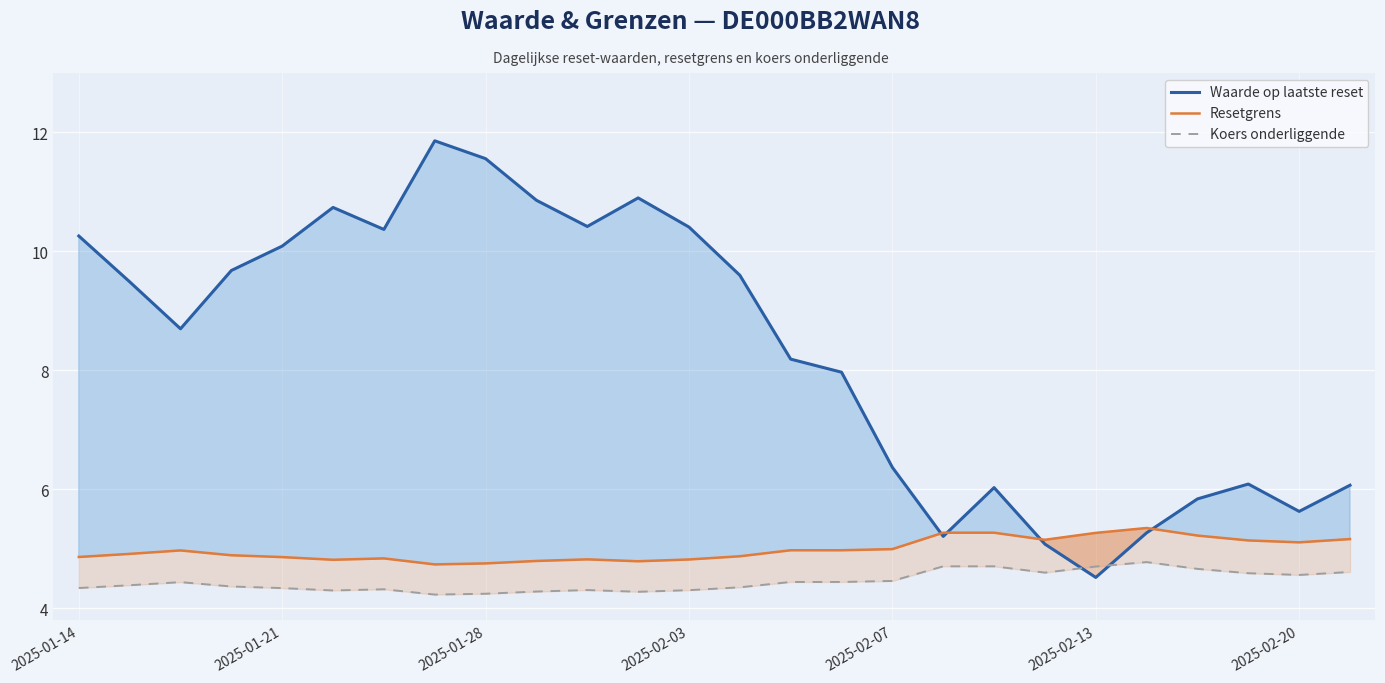

Reading left to right, transcribe all the data shown in this chart.

Waarde op laatste reset: 10.3	9.5	8.7	9.7	10.1	10.7	10.4	11.9	11.6	10.9	10.4	10.9	10.4	9.6	8.2	8.0	6.4	5.2	6.0	5.1	4.5	5.3	5.8	6.1	5.6	6.1
Resetgrens: 4.9	4.9	5.0	4.9	4.9	4.8	4.8	4.7	4.8	4.8	4.8	4.8	4.8	4.9	5.0	5.0	5.0	5.3	5.3	5.2	5.3	5.4	5.2	5.1	5.1	5.2
Koers onderliggende: 4.3	4.4	4.4	4.4	4.3	4.3	4.3	4.2	4.2	4.3	4.3	4.3	4.3	4.4	4.4	4.4	4.5	4.7	4.7	4.6	4.7	4.8	4.7	4.6	4.6	4.6